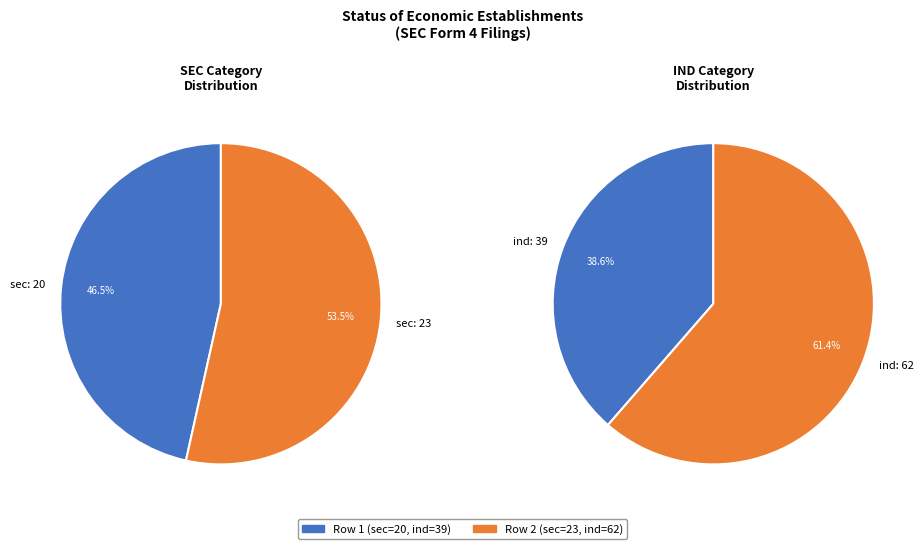

What is the ratio of the value at 23 to the value at 20?

1.1